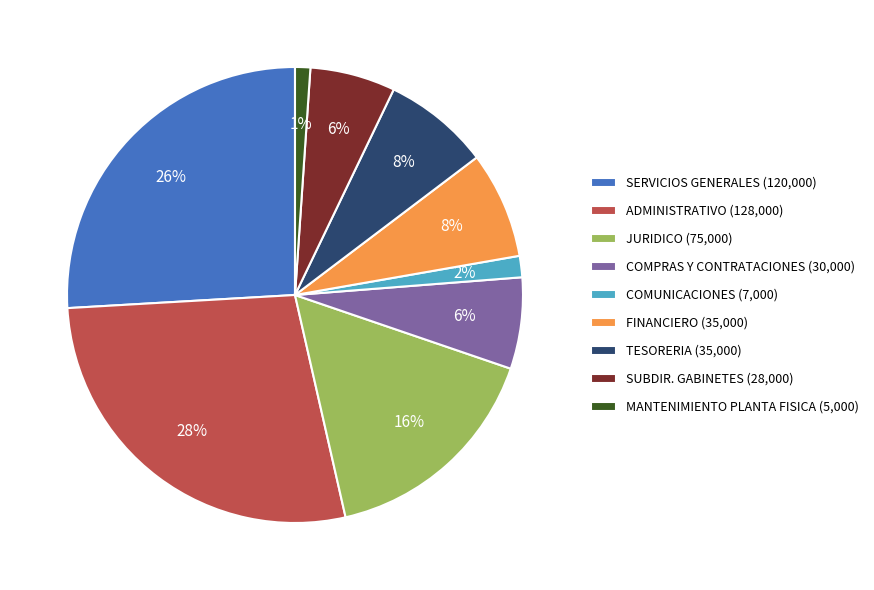

True or false: TESORERIA accounts for 1% of the total.

False